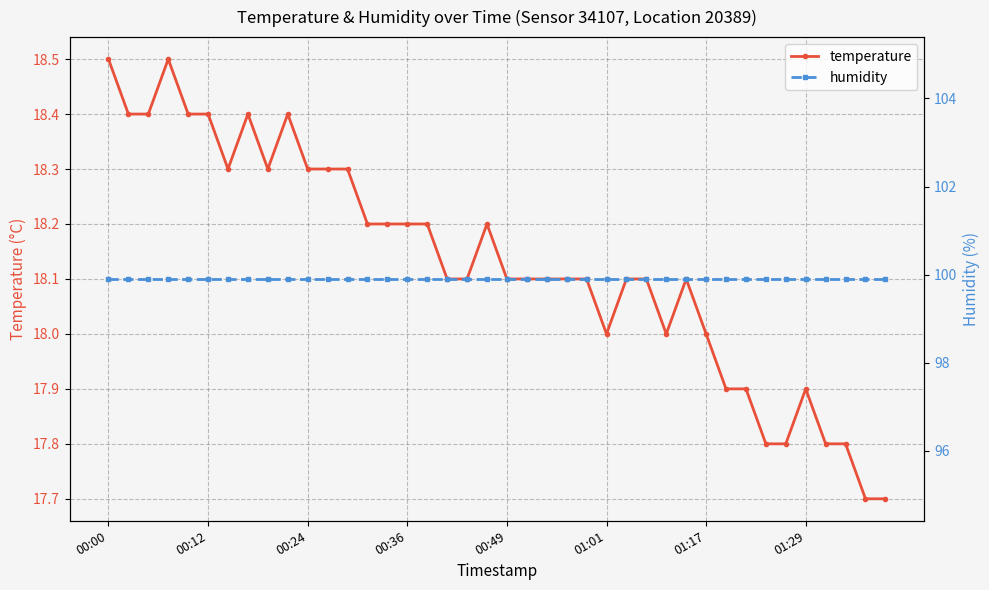

What is the sum of the temperature values at 8 and 27?

36.4